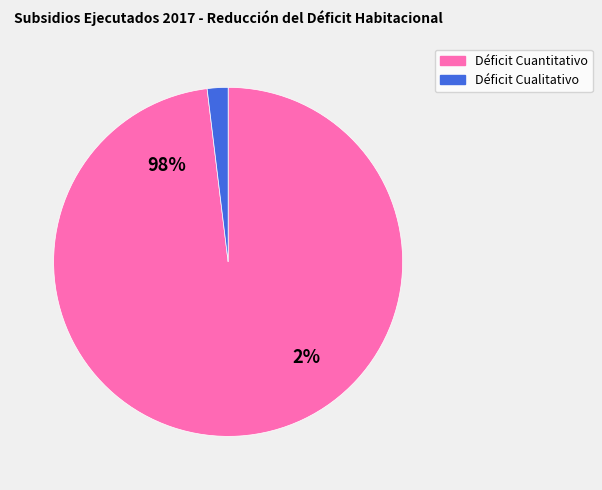

What is the change in value from Déficit Cuantitativo to Déficit Cualitativo?

-3948